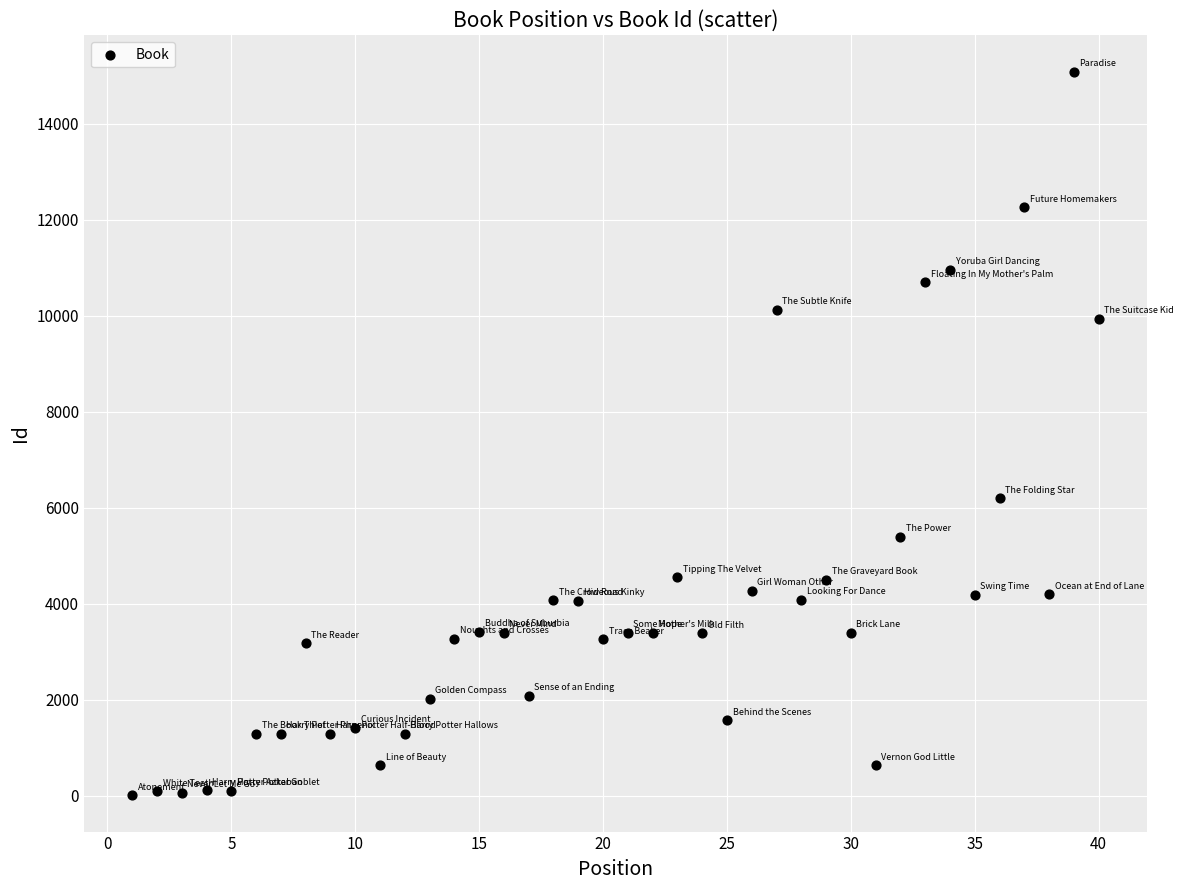

What Y value in the scatter plot is closest to 7546?

6196